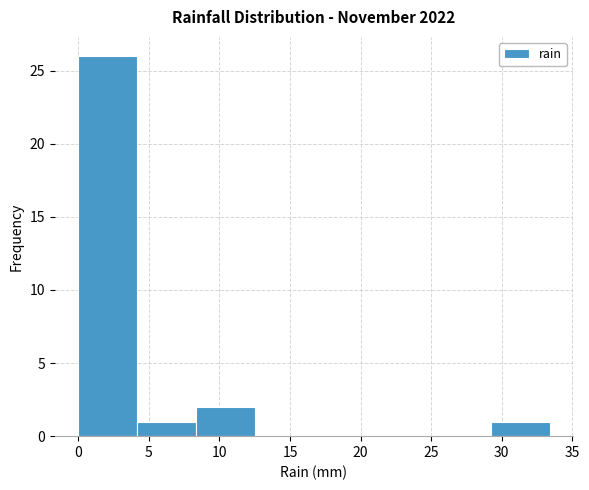

Over which range of the x-axis is the bar tallest?

0.0 to 4.0